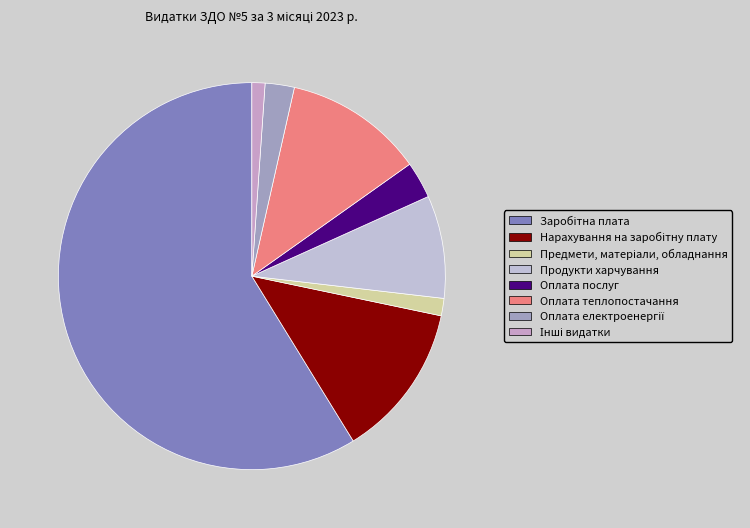

Is it true that Інші видатки is 1% of the pie?

True